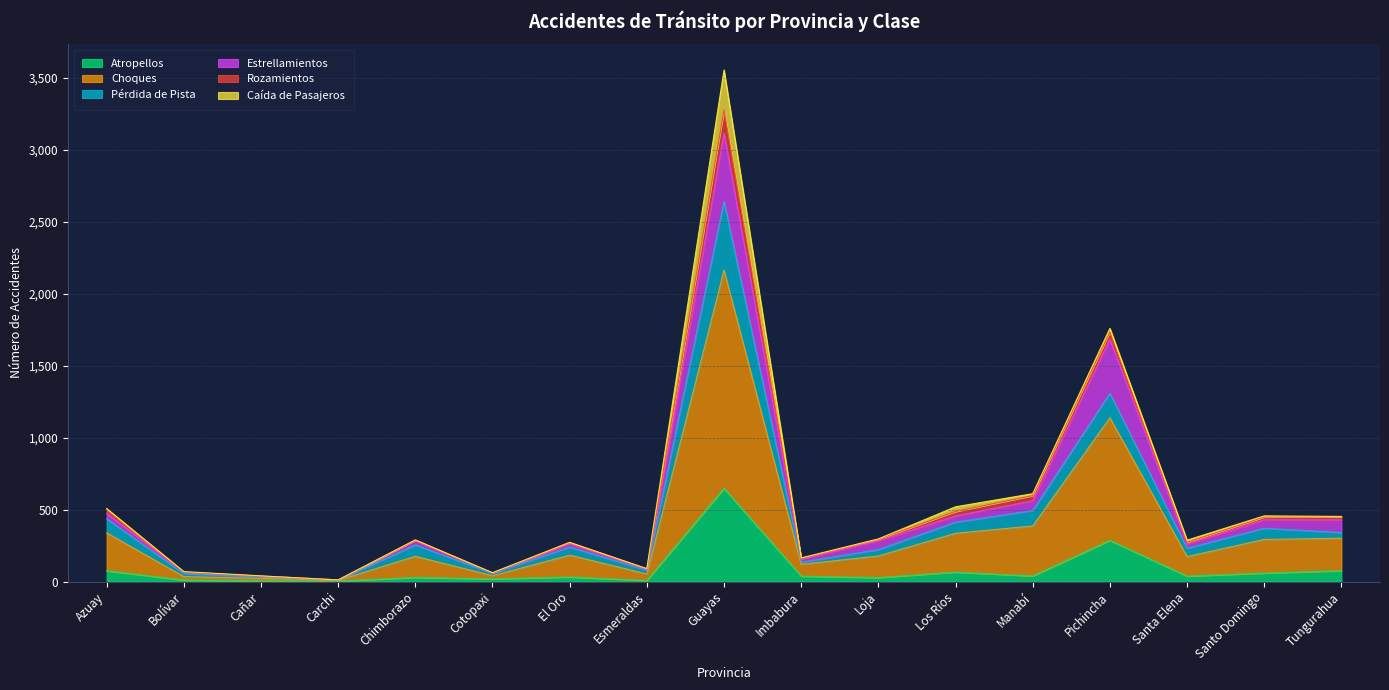

Which category has the highest value in the Atropellos series?

Guayas